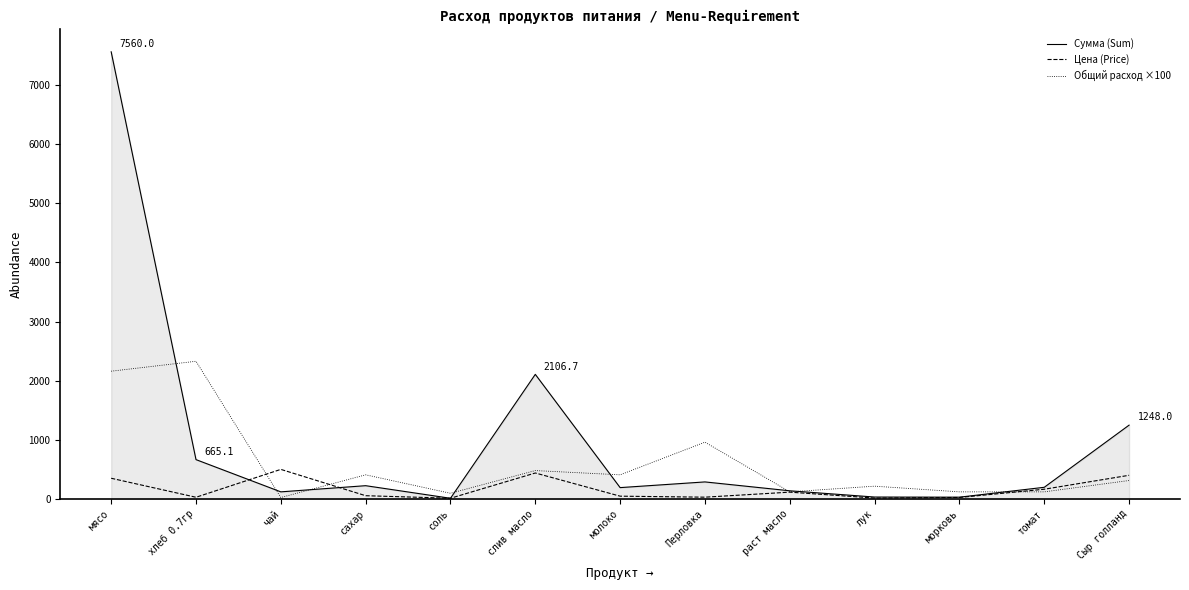

At which category is the sum across all series the highest?

мясо